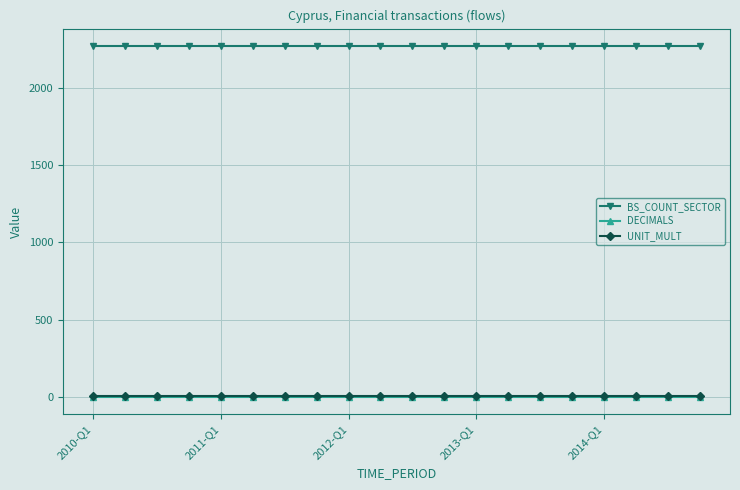

Which series has the largest total across all categories?

BS_COUNT_SECTOR